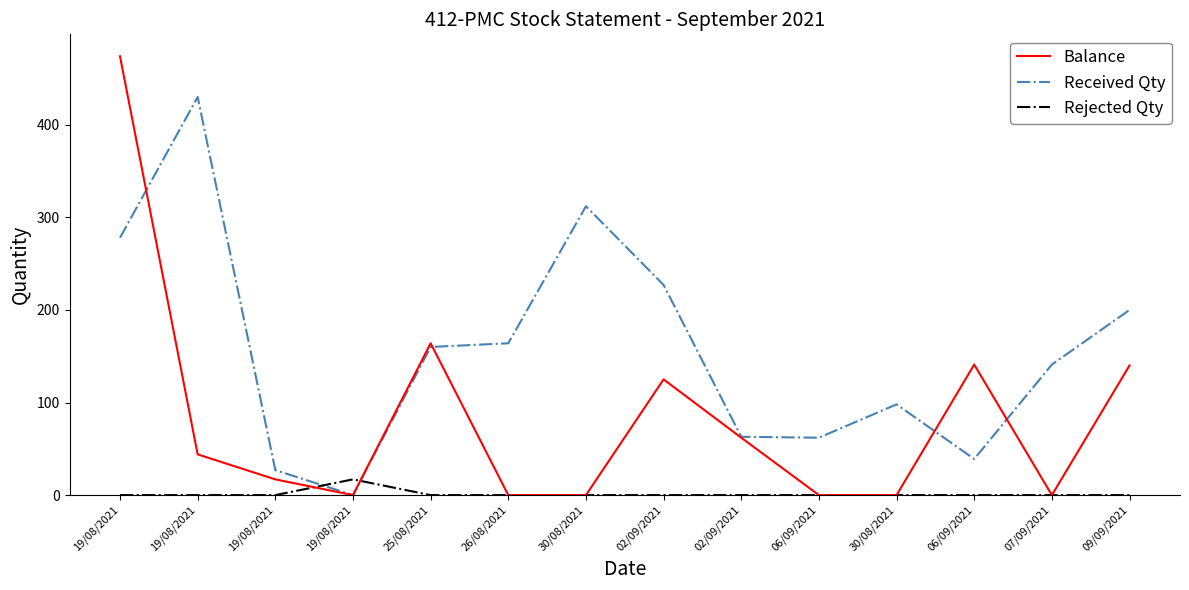

How many values in the Received Qty series are below 160?

7